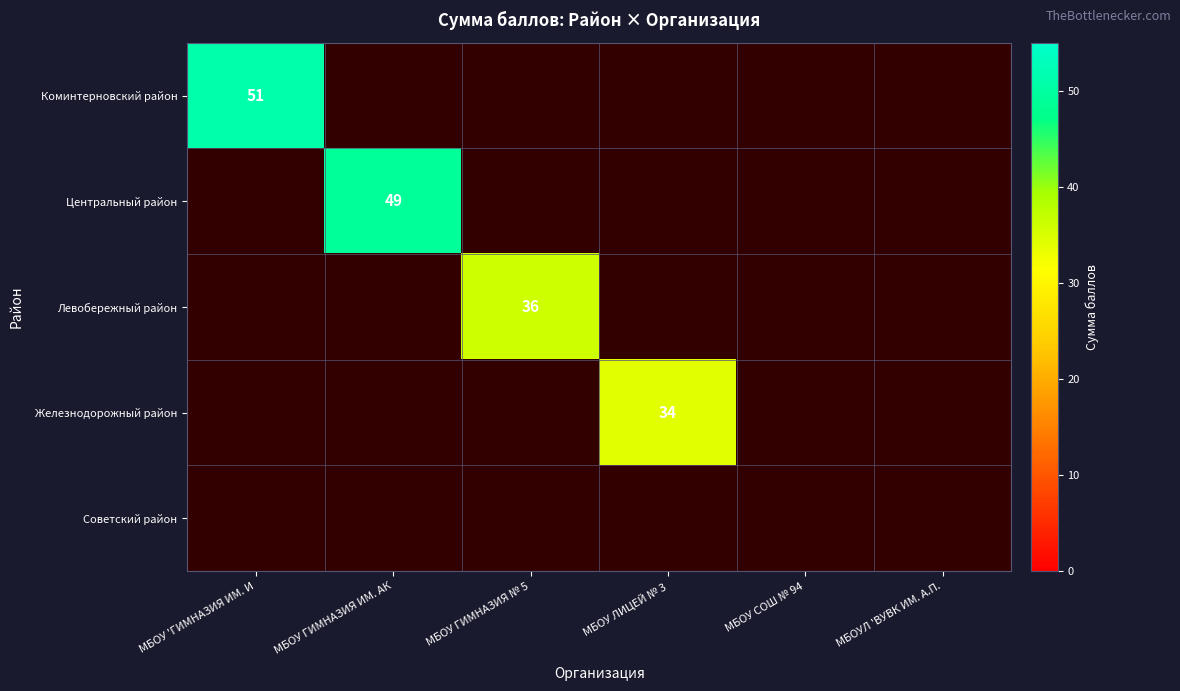

Count the number of data series in this chart.

5